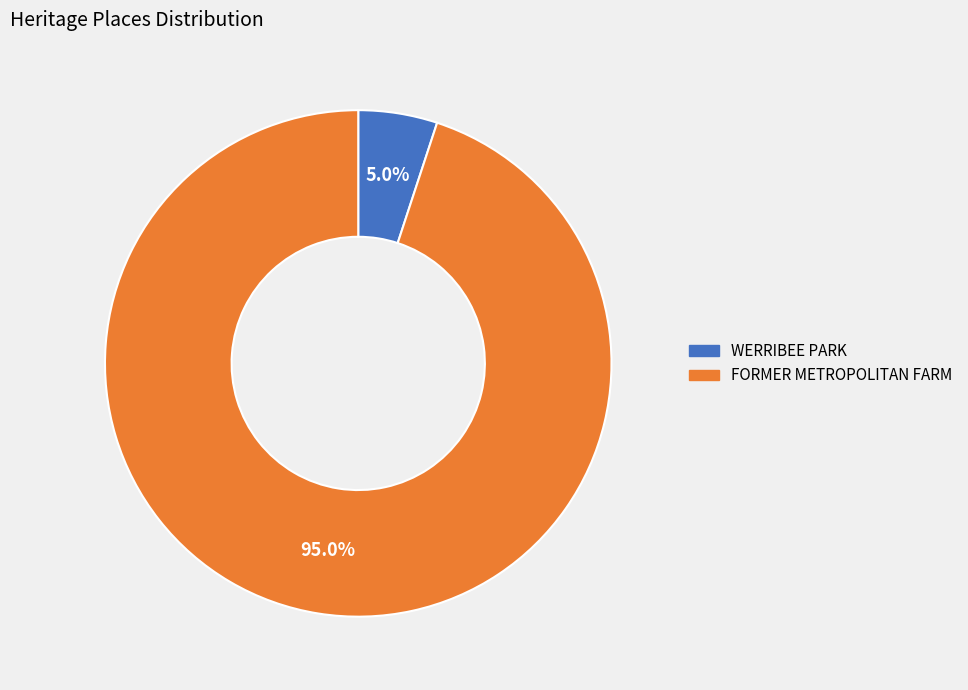

Count the number of slices in the pie.

2